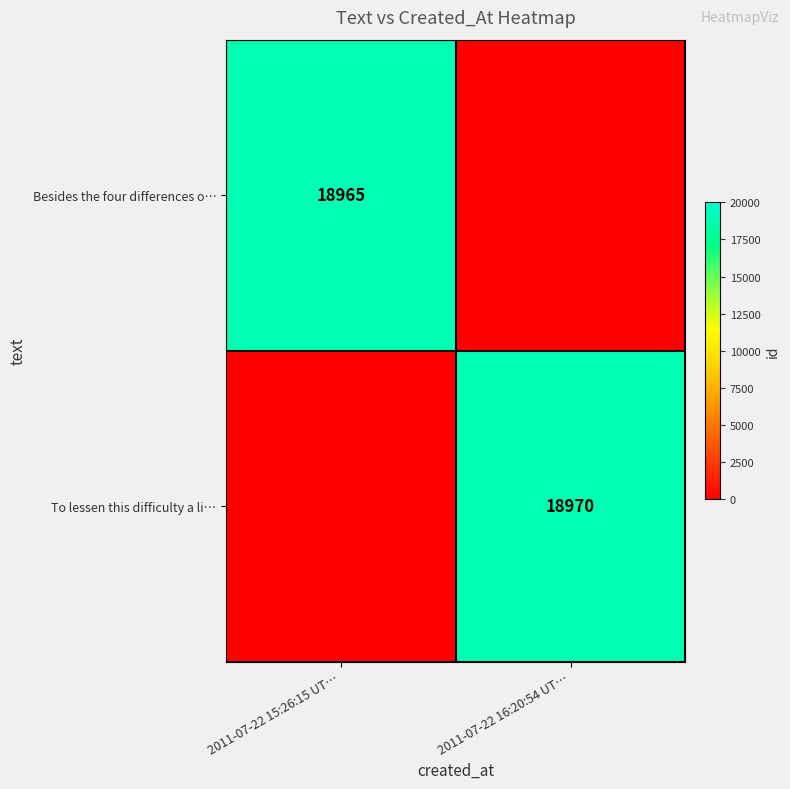

The Besides the four differences o… series shows 18965 at 2011-07-22 15:26:15 UT…. True or false?

True